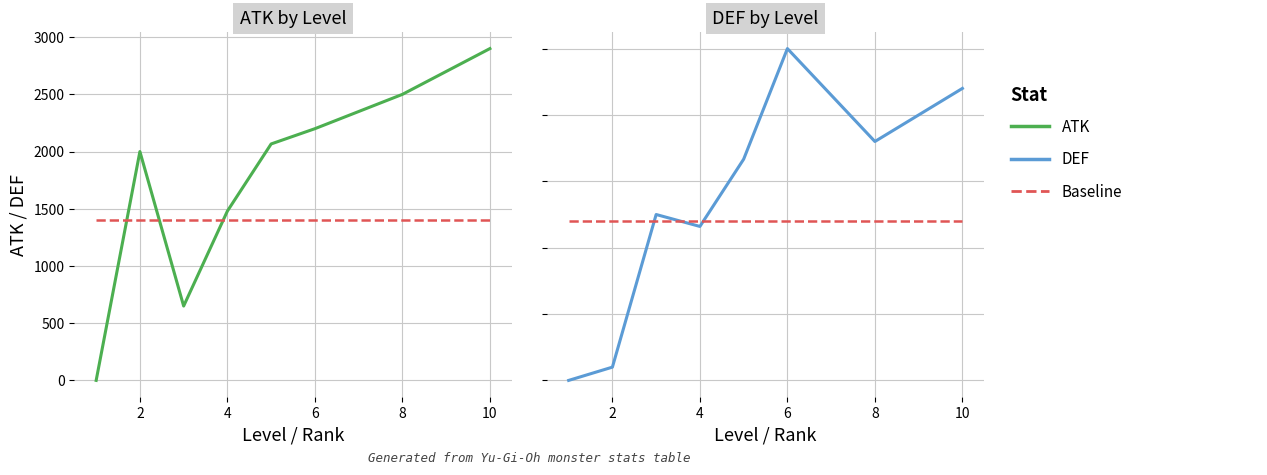

What is the sum of the Baseline ATK values at 10 and 8?

2800.0